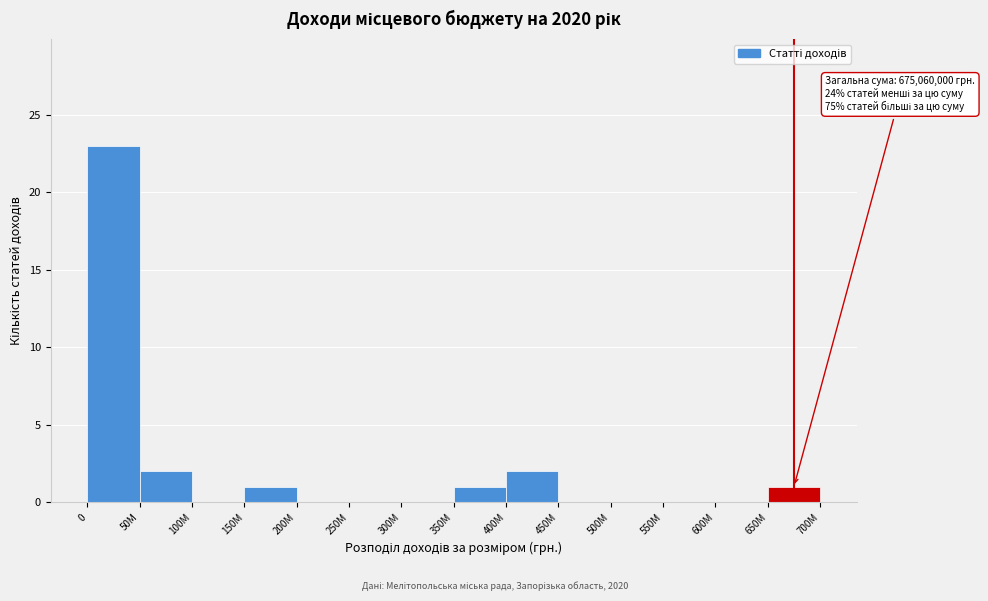

Reading left to right, transcribe all the data shown in this chart.

0=23	50M=2	100M=0	150M=1	200M=0	250M=0	300M=0	350M=1	400M=2	450M=0	500M=0	550M=0	600M=0	650M=1